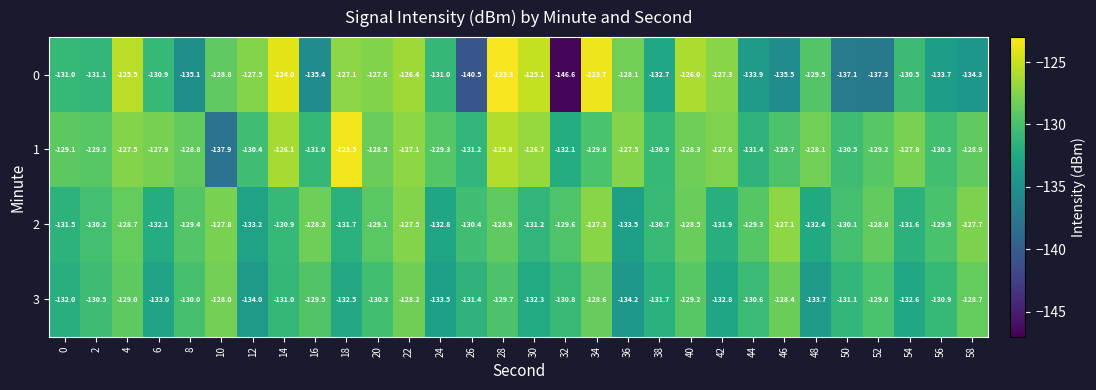

At which category does the chart reach its peak across all series?

28